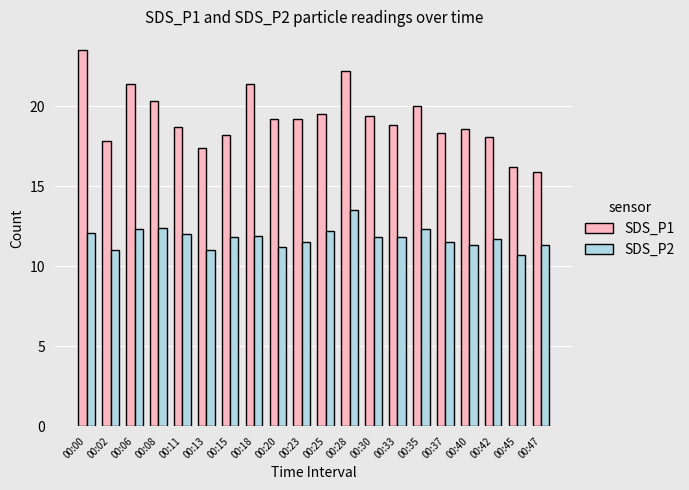

What are all the series names shown in the legend?

SDS_P1, SDS_P2